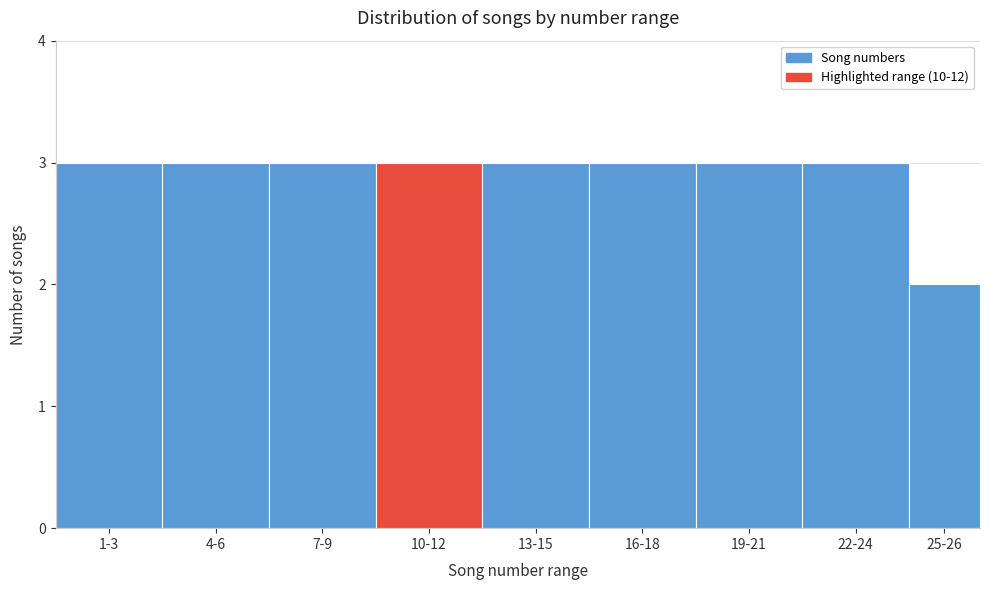

Reading left to right, what are all the values shown in this chart?

3	3	3	3	3	3	3	3	2